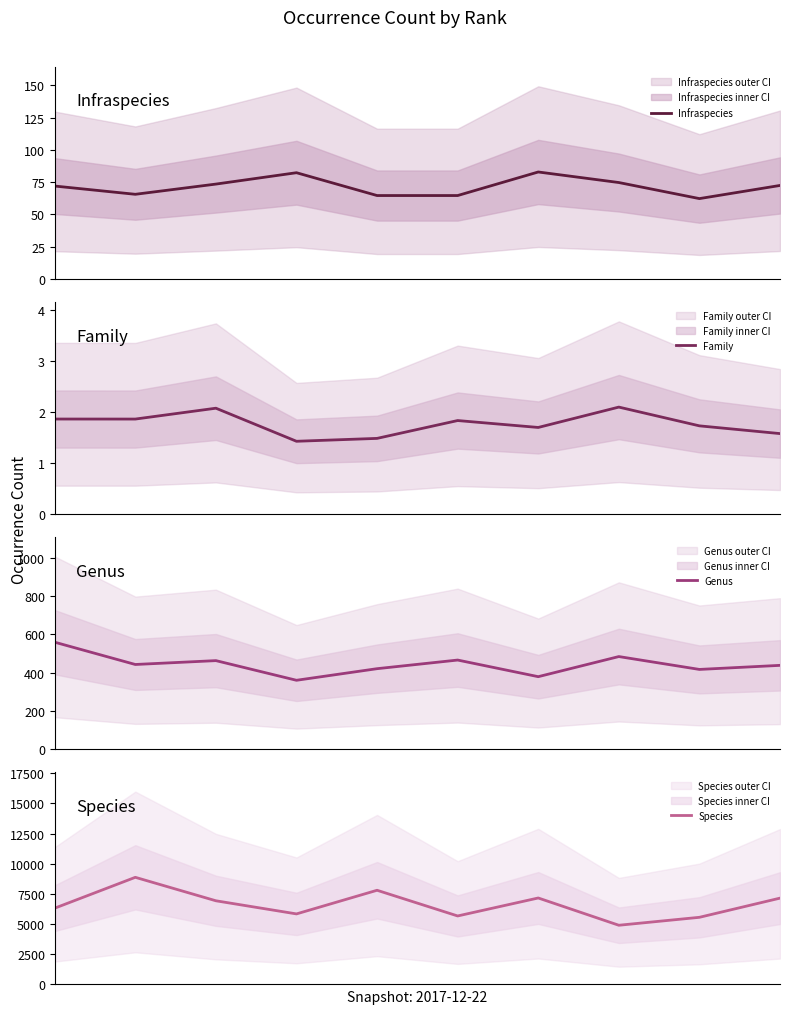

At which category is the sum across all series the highest?

1